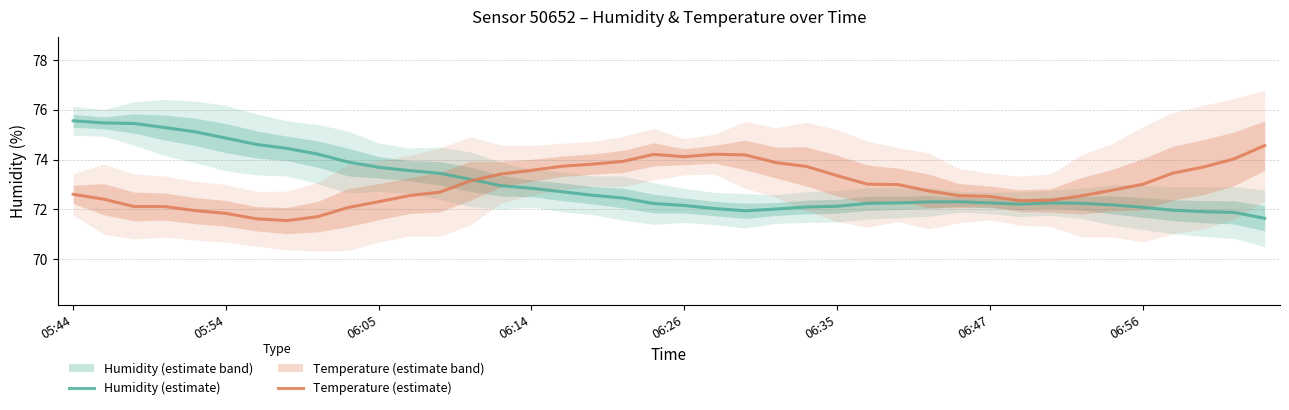

What is the sum of all Temperature (estimate) values?

2919.4